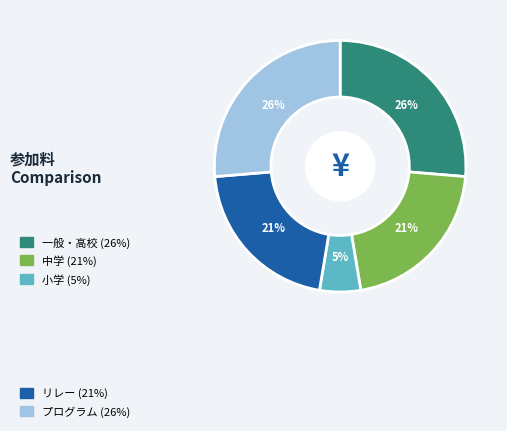

Is there a majority slice in this chart?

No